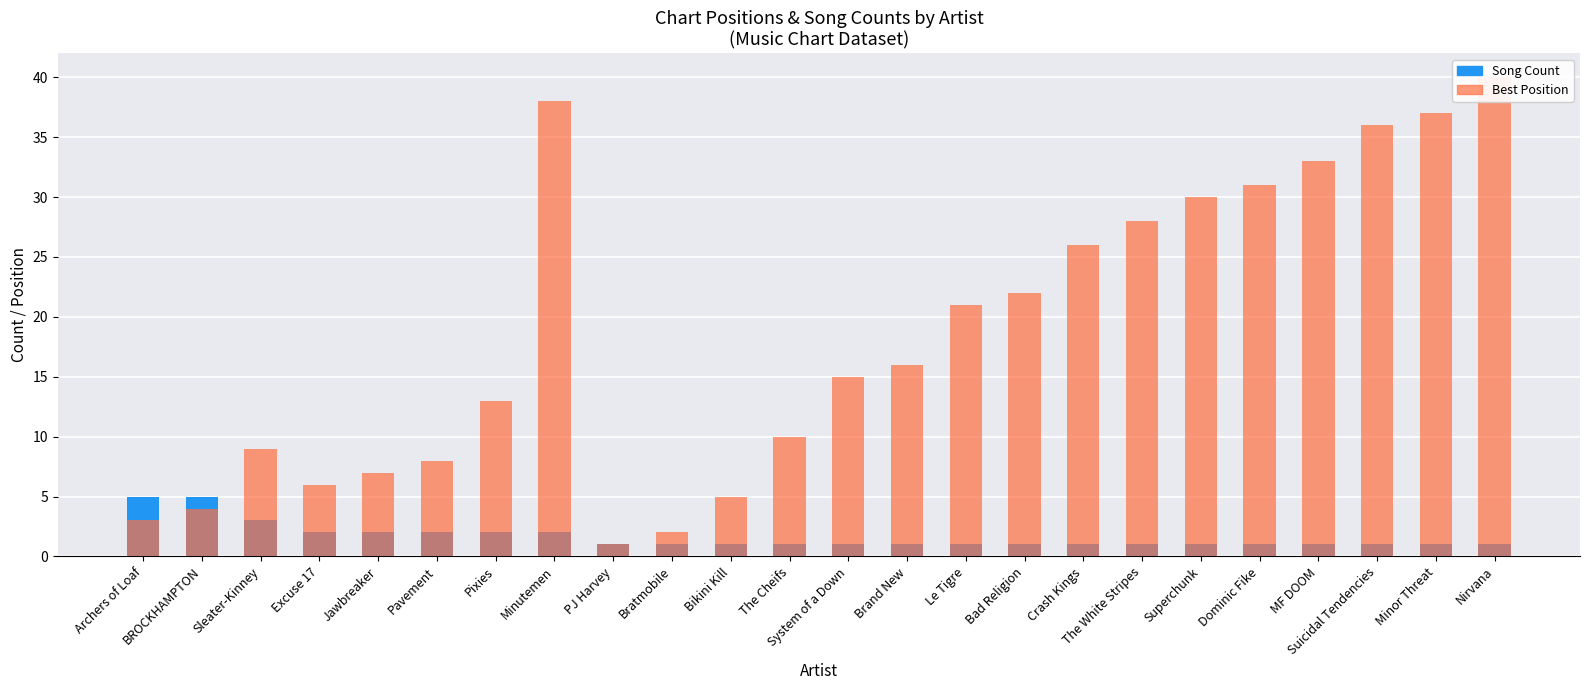

Is the value of Best Position at Le Tigre greater than the value of Song Count at Jawbreaker?

Yes